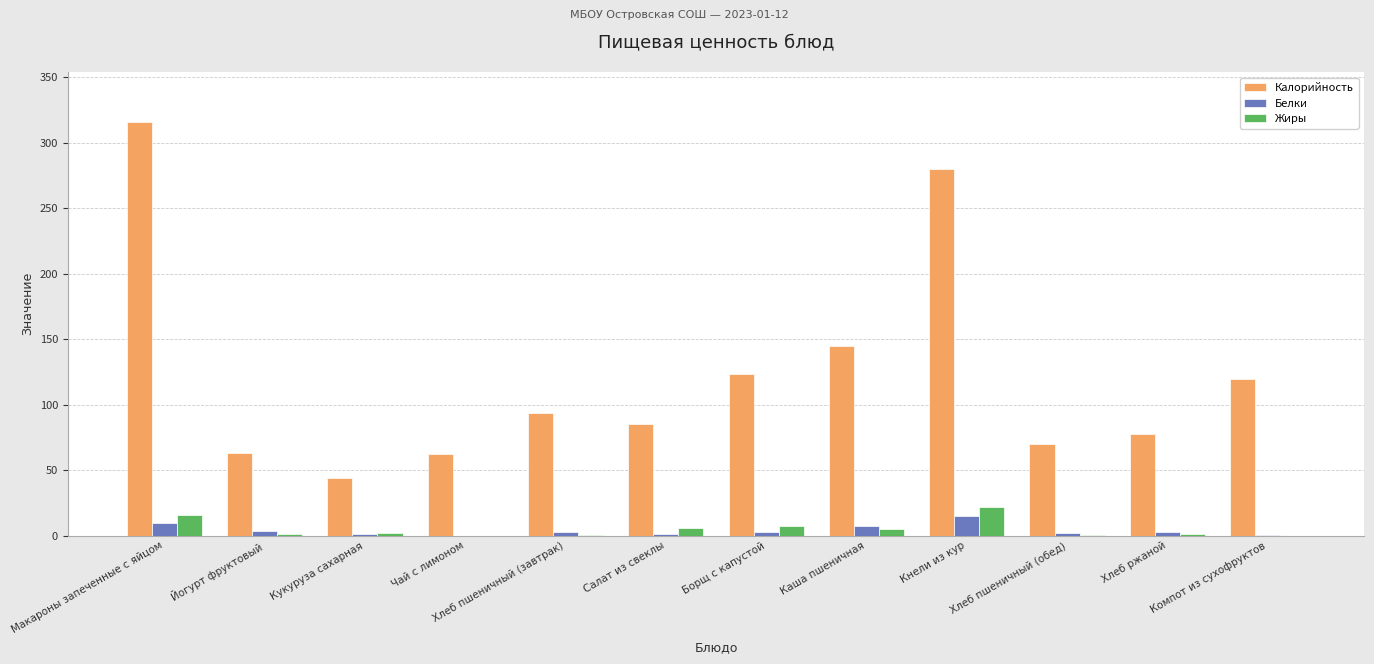

What is the sum of the Калорийность values at Компот из сухофруктов and Хлеб ржаной?

197.2